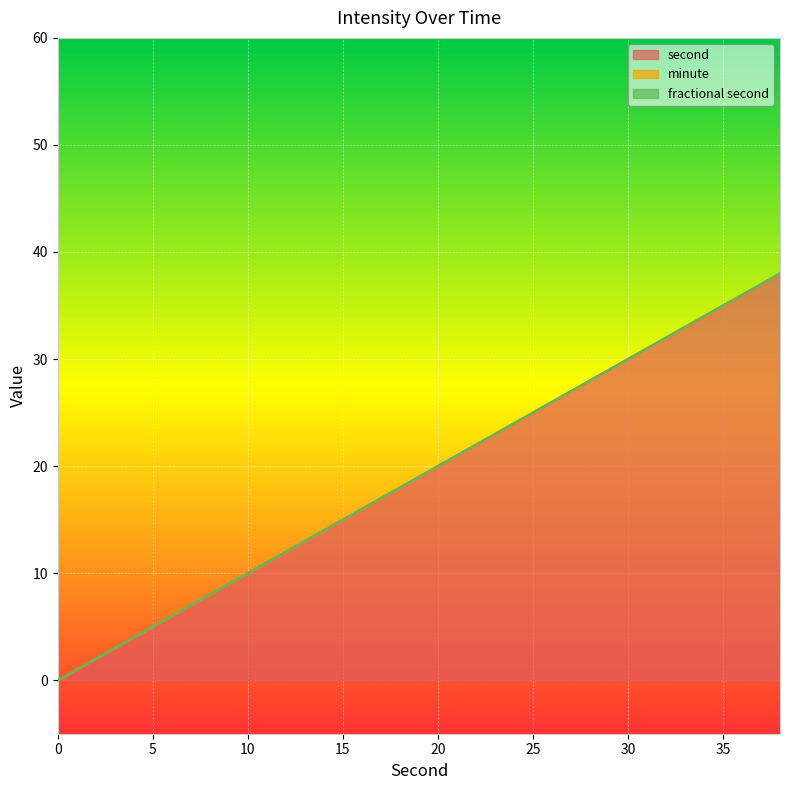

Which category has the highest value across all series?

38